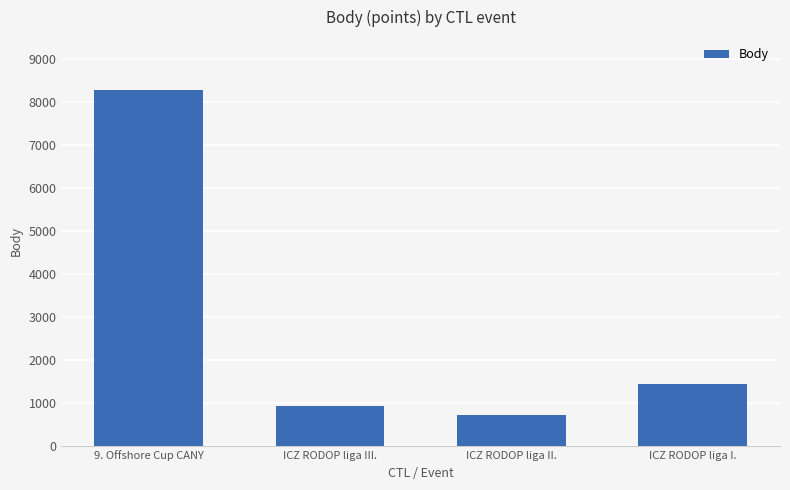

What is the label of the 3rd bar from the right?

ICZ RODOP liga III.